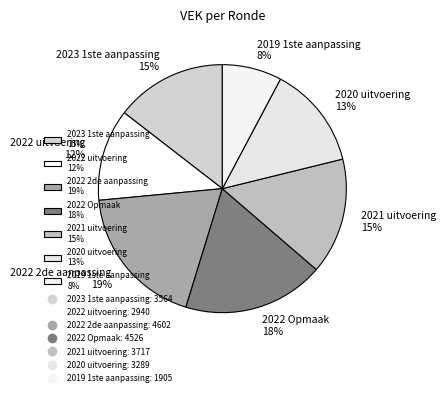

What percentage is the 2021 uitvoering slice, to the nearest percent?

15%